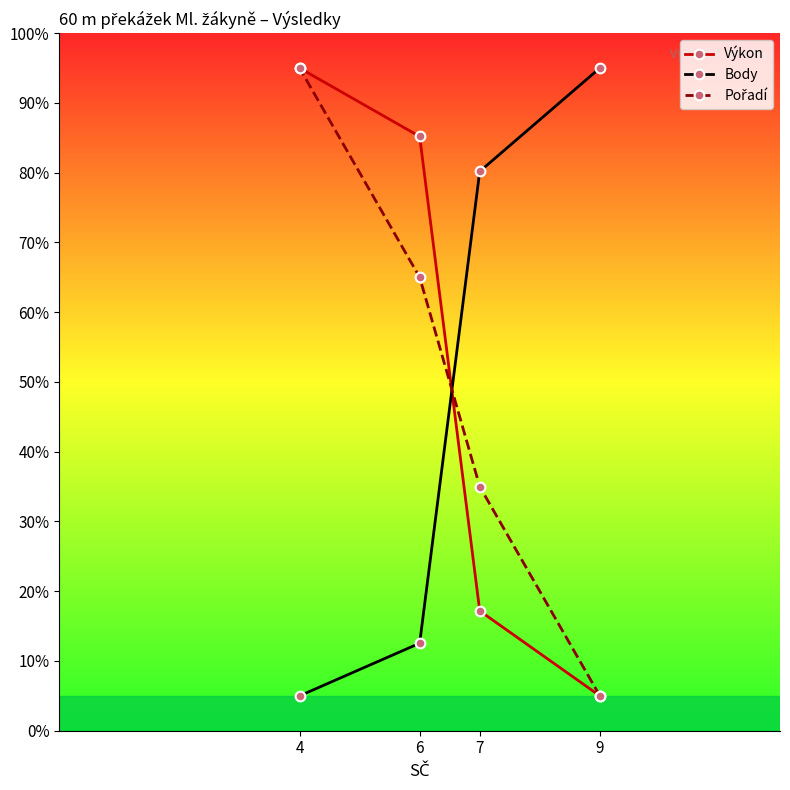

True or false: Body has more than 2 points higher than both neighbors.

False